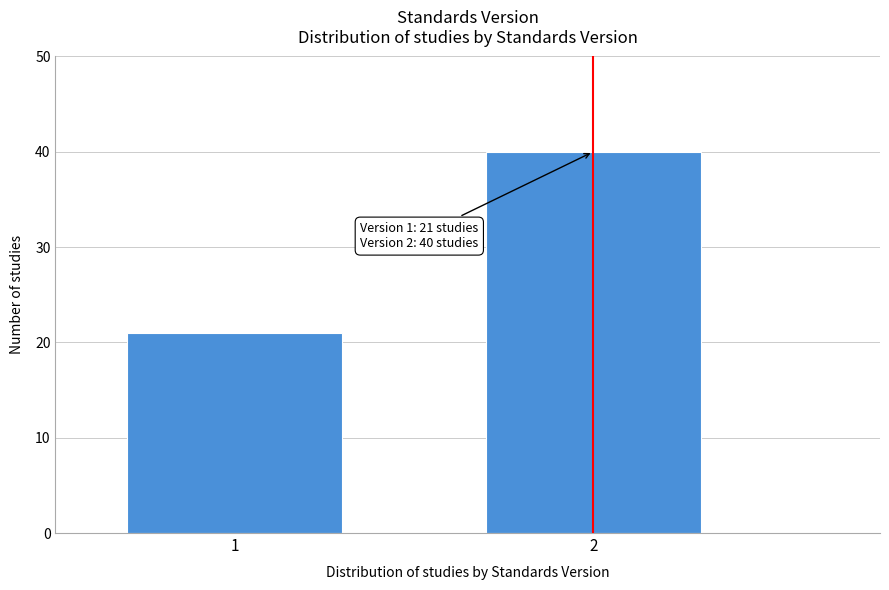

Reading left to right, what are all the values shown in this chart?

21	40